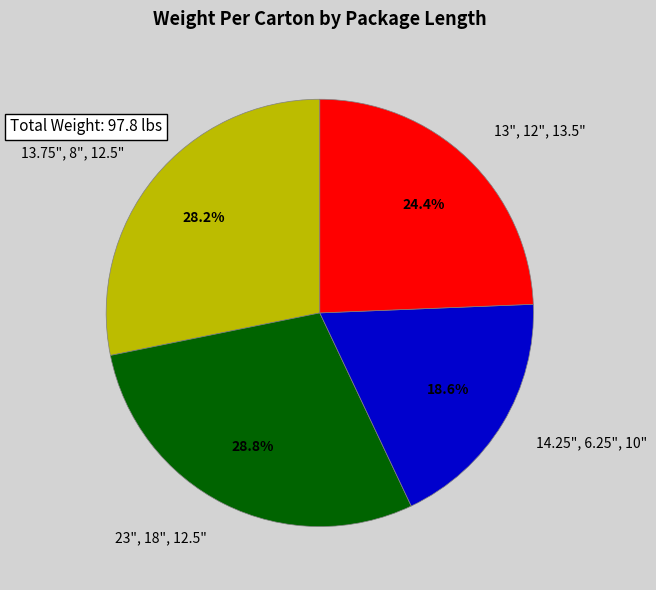

Is 14.25", 6.25", 10" the majority of the pie?

No